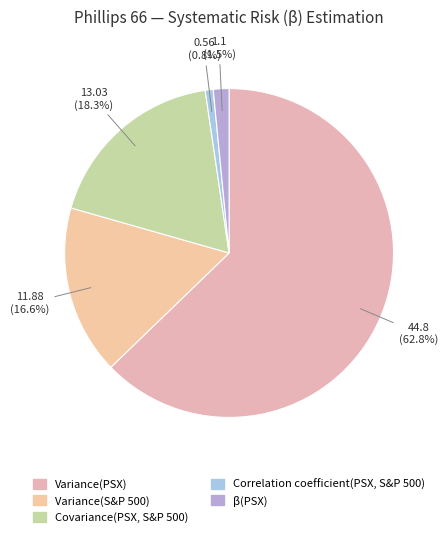

How much of the chart is everything except Covariance(PSX, S&P 500)?

81.7%